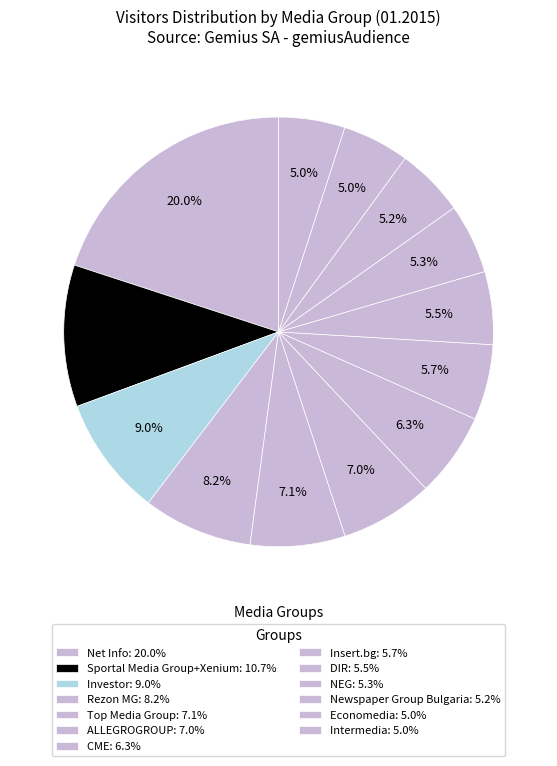

How many segments does this pie chart have?

13